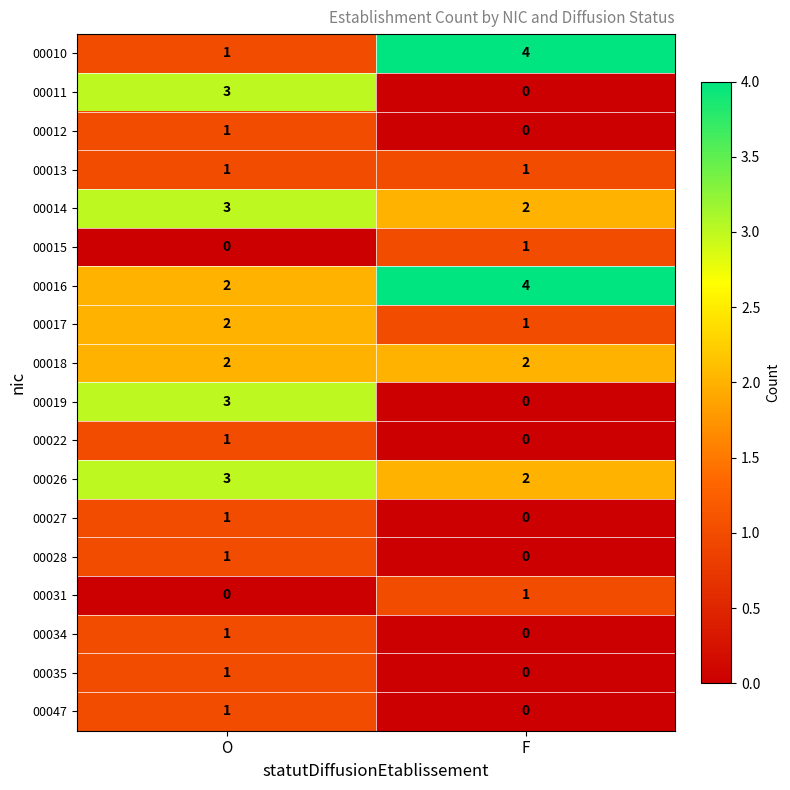

The value of 00018 at F is 1. True or false?

False